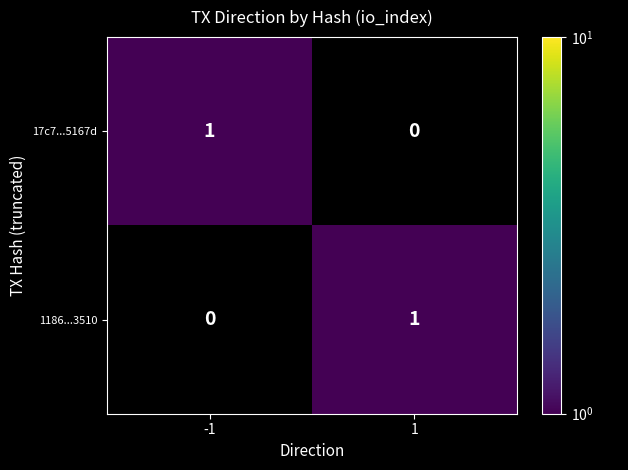

Reading right to left, what are all the values shown in this chart?

17c7...5167d: 1=0	-1=1
1186...3510: 1=1	-1=0